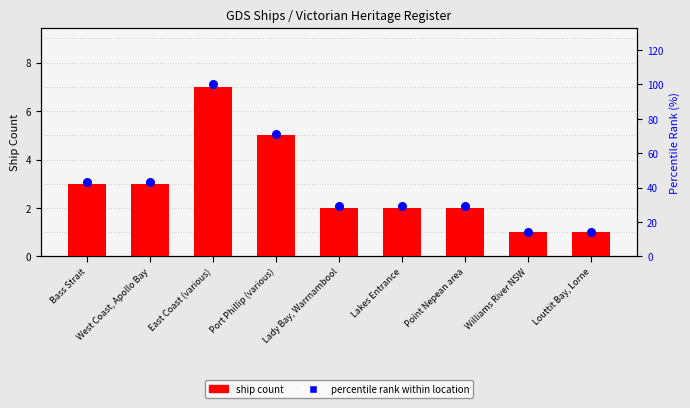

Which series has the largest total across all categories?

percentile rank within location